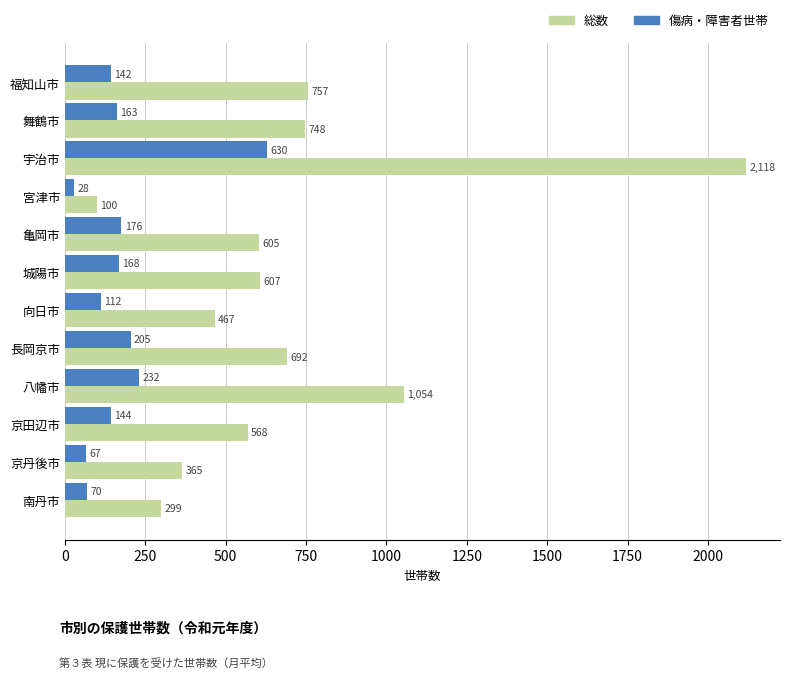

What is the difference between the maximum and minimum values in the 傷病・障害者世帯 series?

602